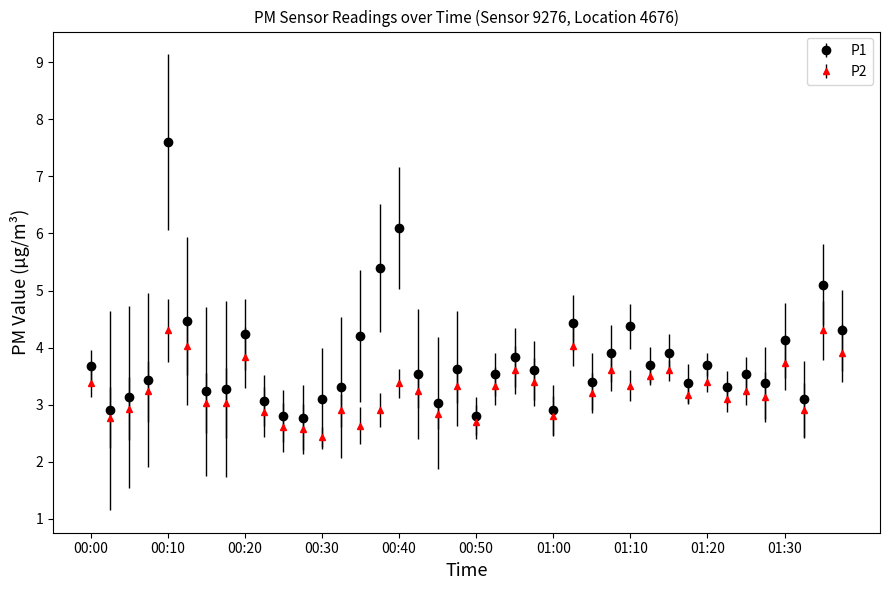

How many lines are shown in the chart?

2